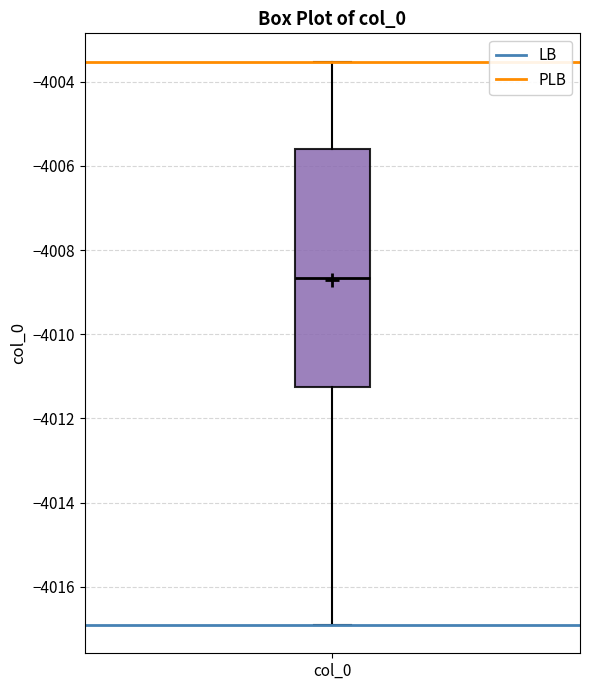

Read this box plot against the y-axis: the position of the median line, the range covered by the box, and the ends of both whiskers. The values are not printed on the chart, so give them approximately, as read against the axis.

median -4008.6, box -4011.2 to -4005.6, whiskers -4017.0 to -4003.6